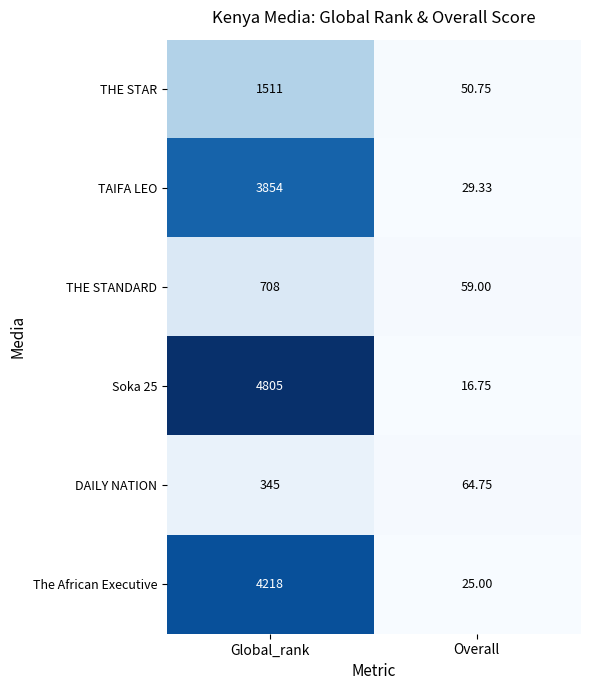

How many data points does each series have?

2